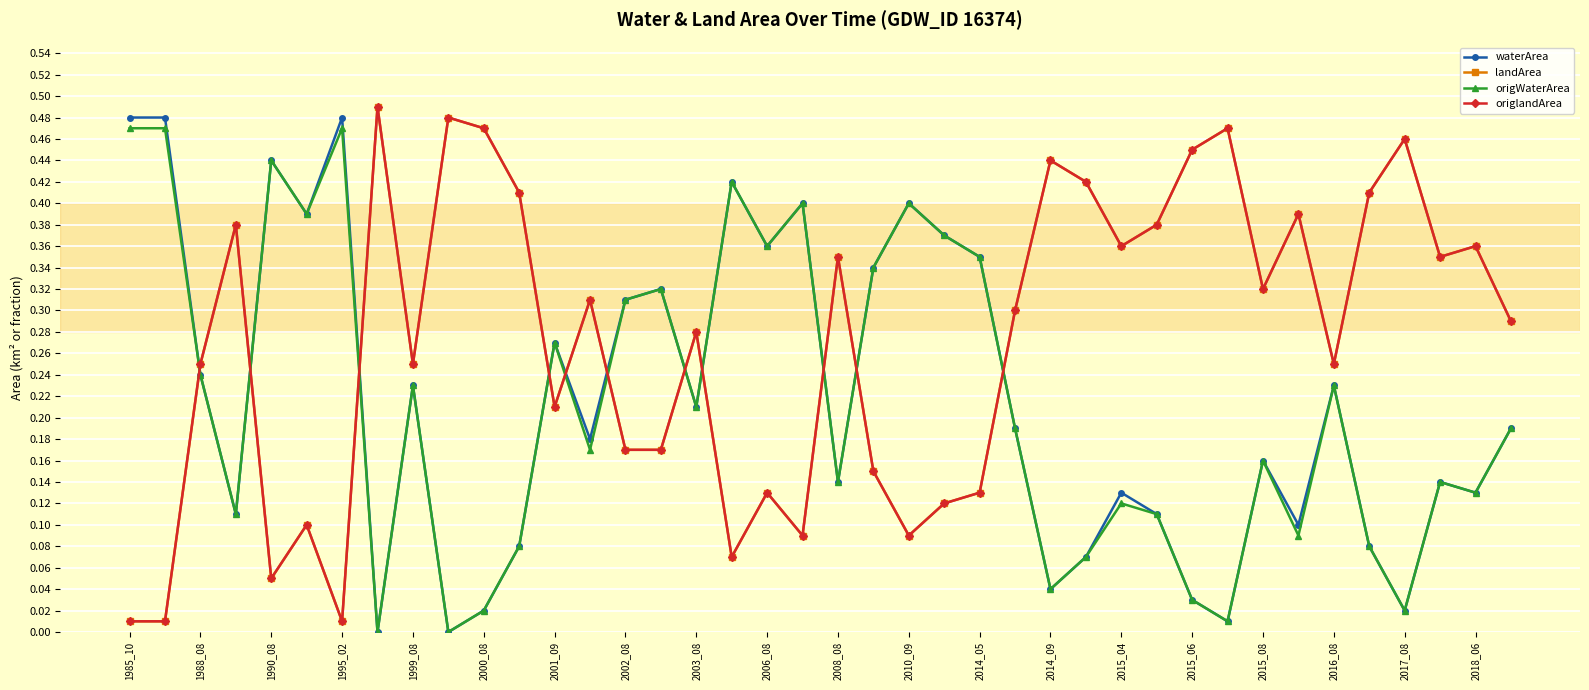

Which series has the widest spread of values?

waterArea